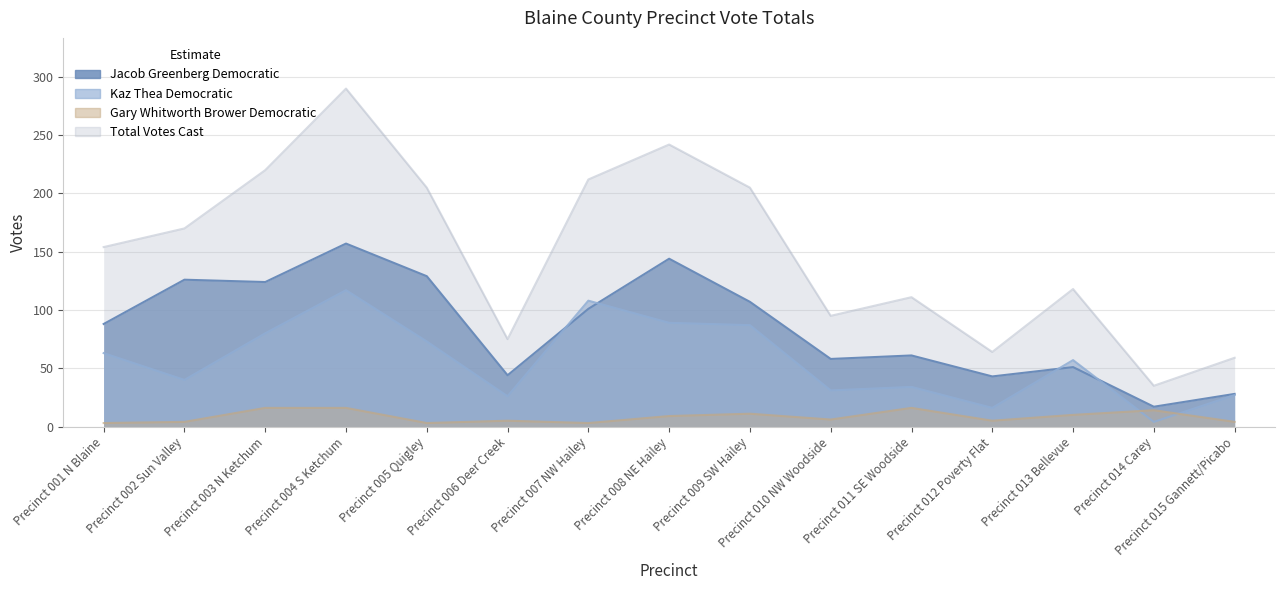

What is the label of the 6th point from the left?

Precinct 006 Deer Creek